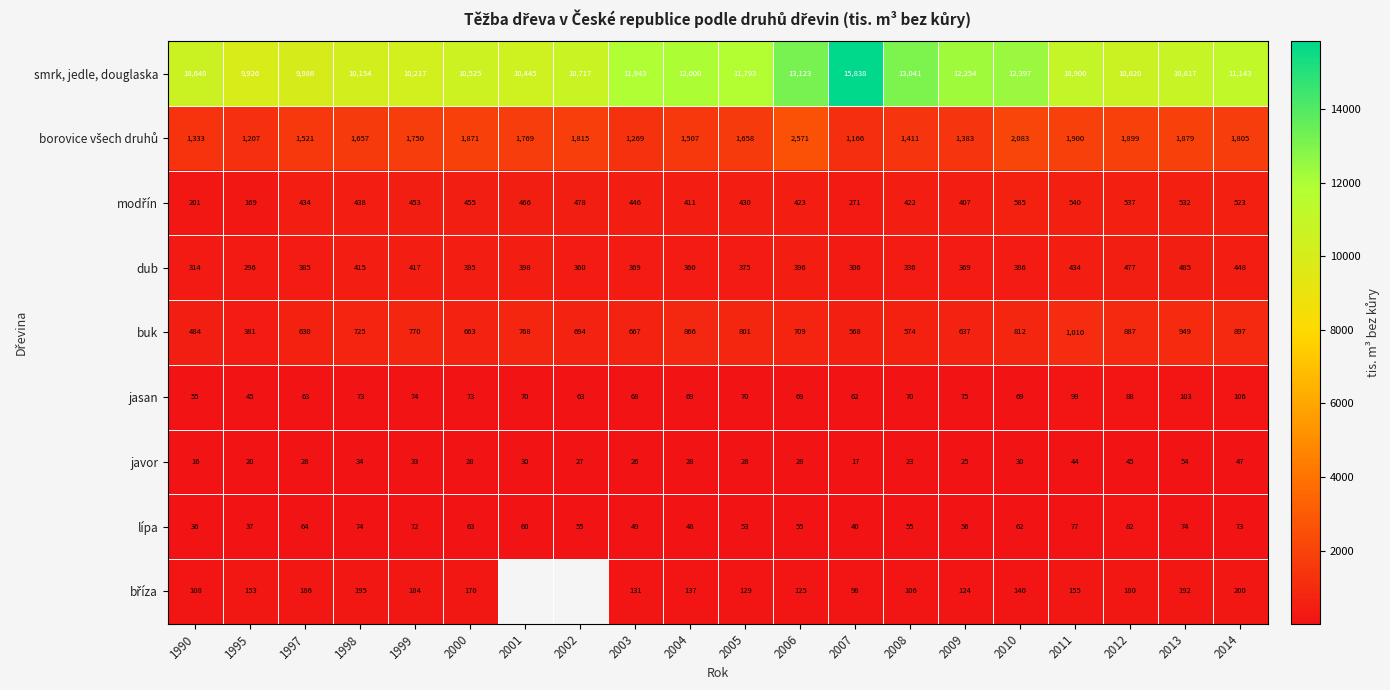

Count the number of data series in this chart.

9